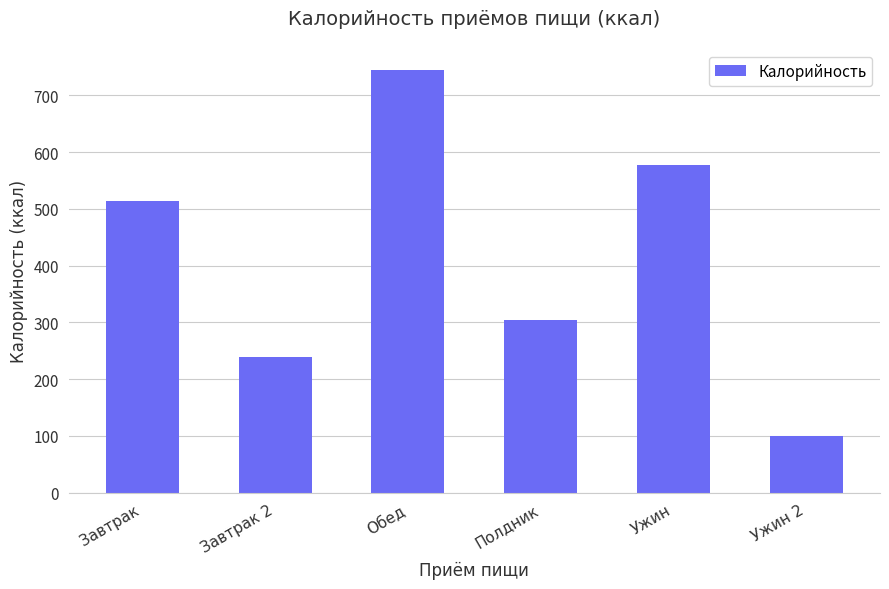

List the labels in order of value, smallest first.

Ужин 2, Завтрак 2, Полдник, Завтрак, Ужин, Обед